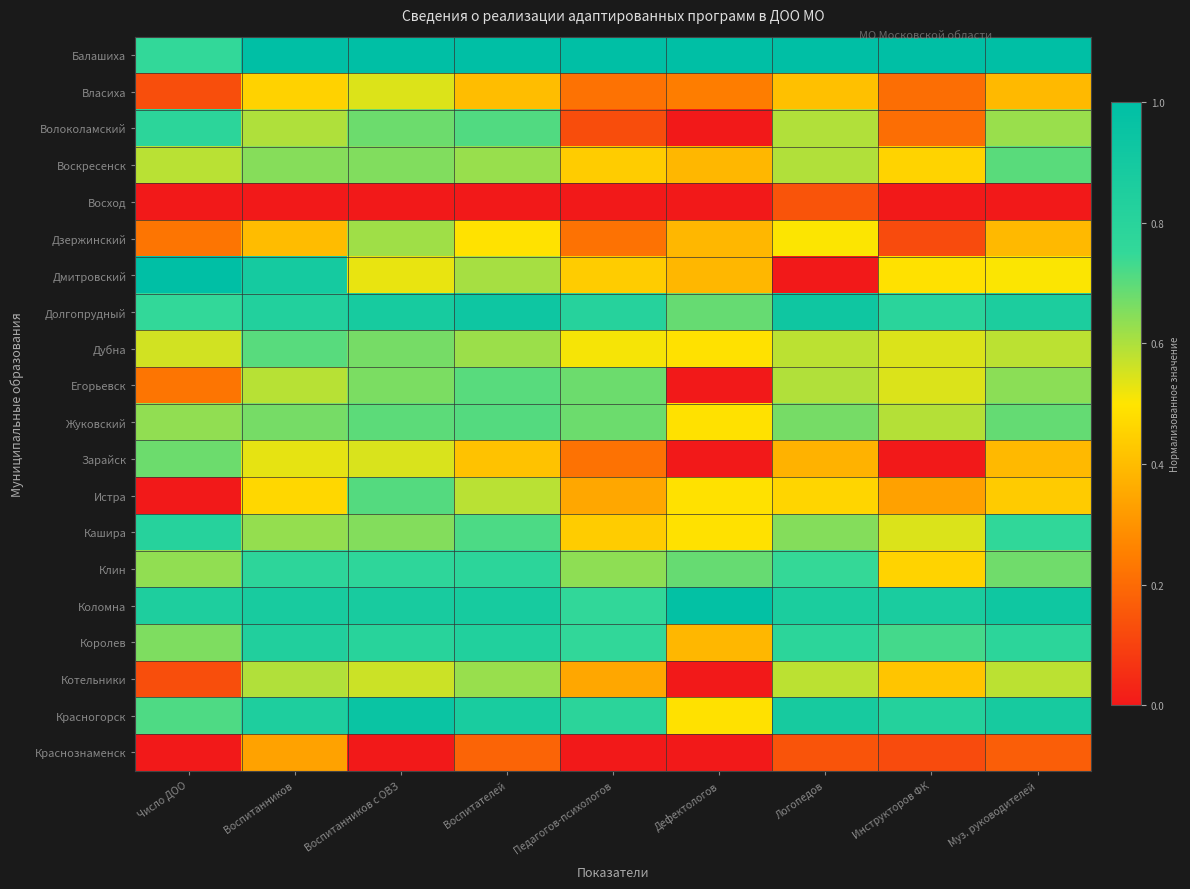

What is the difference between the highest and lowest values at Воспитанников с ОВЗ?

1.0